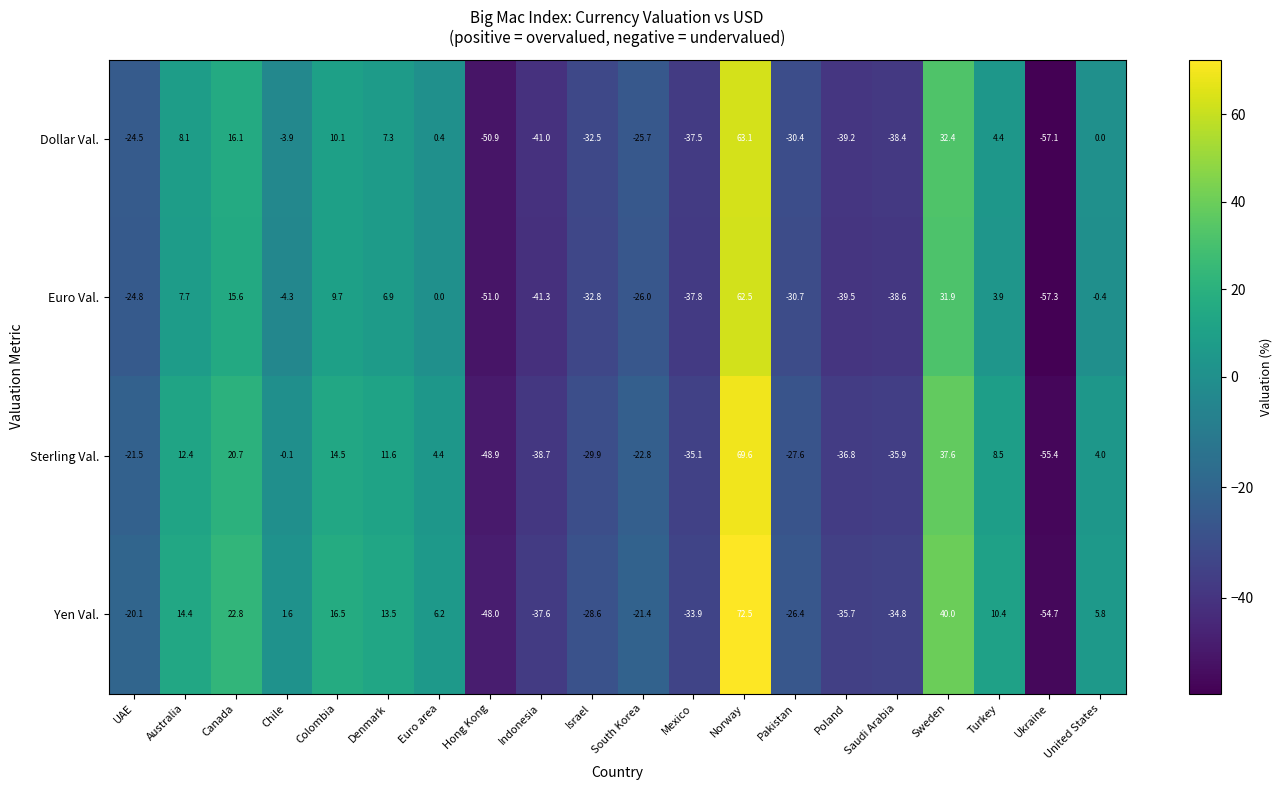

What is the difference between the second highest and minimum values in the Dollar Val. series?

89.5